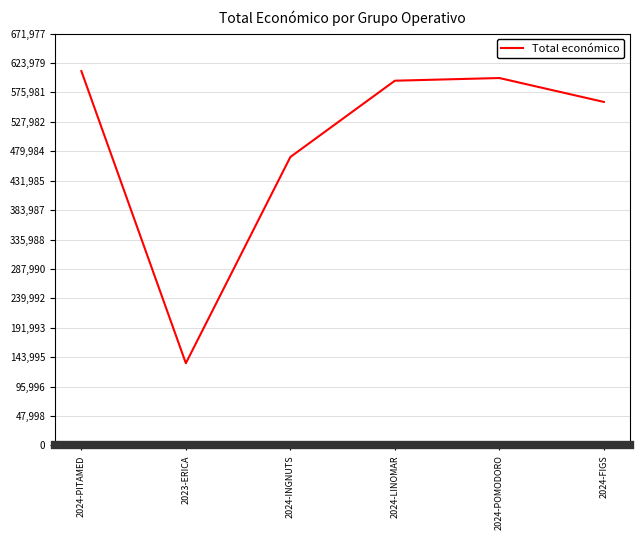

Which label corresponds to the smallest value in the chart?

2023-ERICA